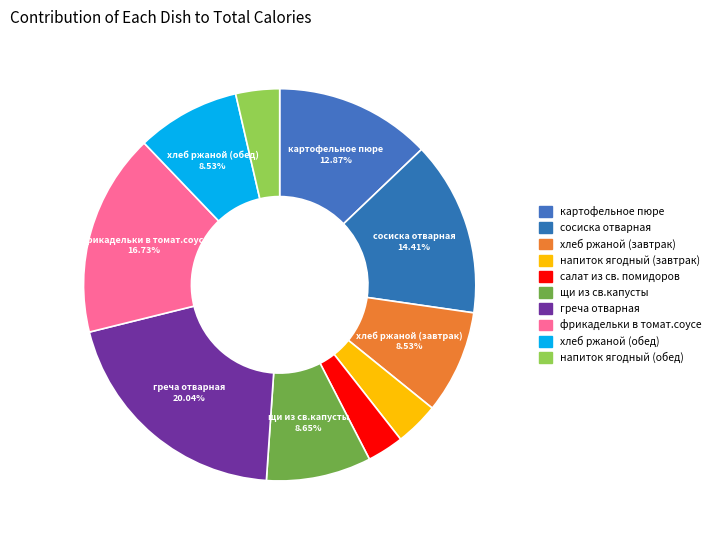

Is there any slice that represents more than half of the pie?

No